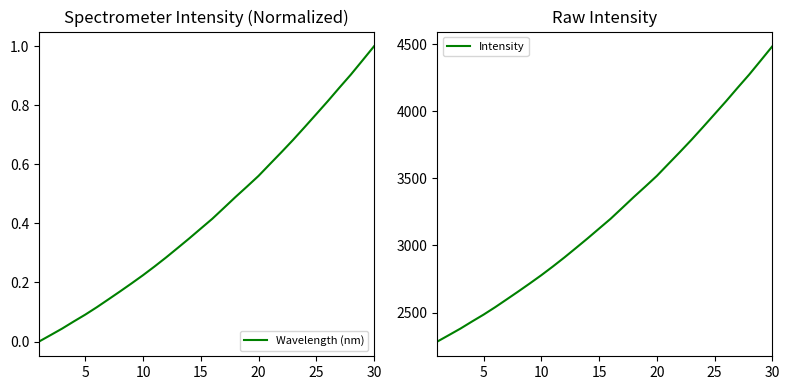

Read the Intensity value at 15.

3125.7